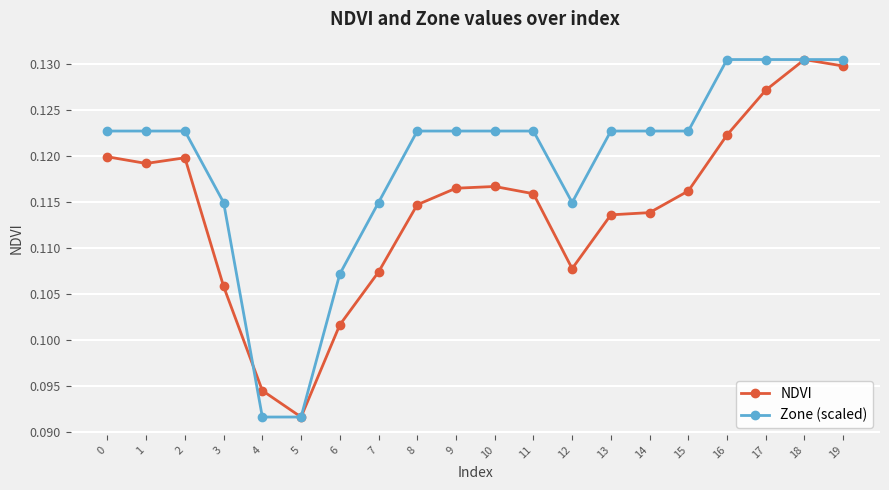

Rank the series by their average value, from lowest to highest.

NDVI, Zone (scaled)